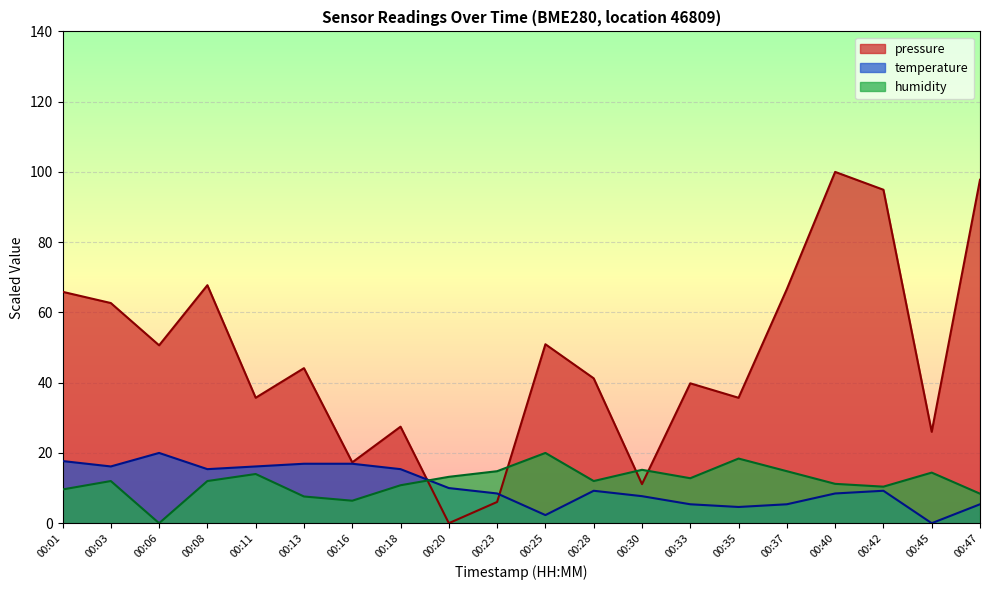

What is the value of the pressure point at the 5th from the left?

35.7